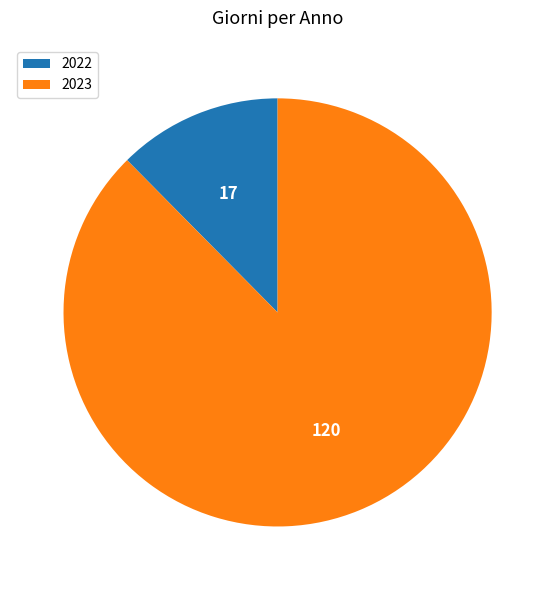

What is the largest slice in the pie chart?

2023